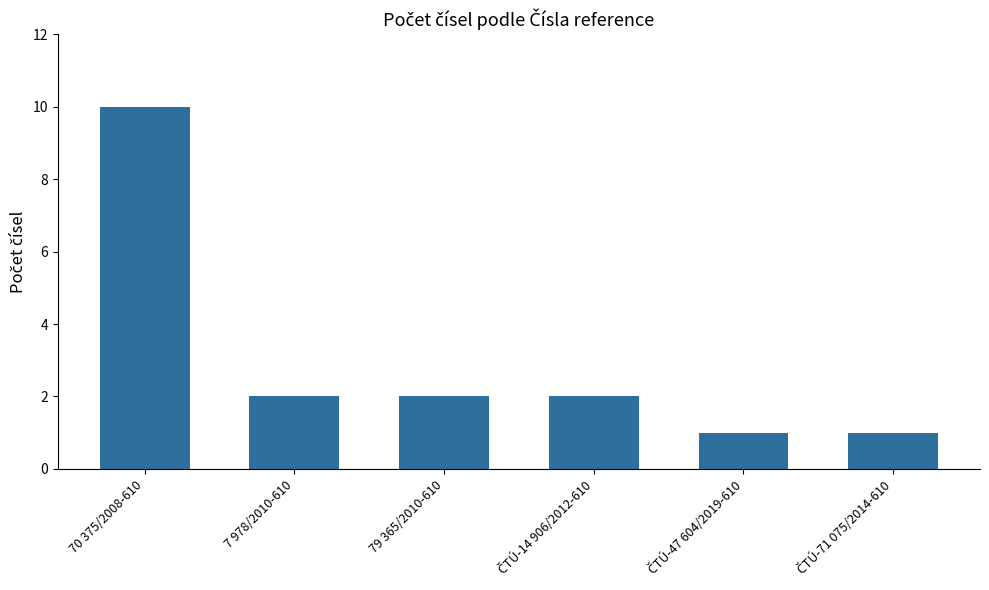

What is the minimum value shown in the chart?

1